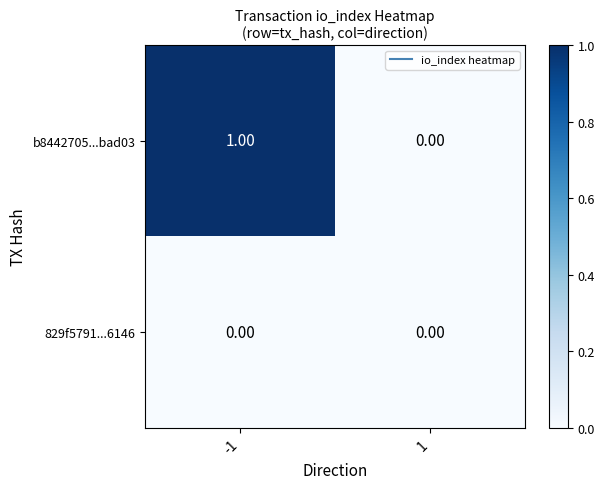

Between -1 and 1, which series saw the biggest shift?

b8442705...bad03